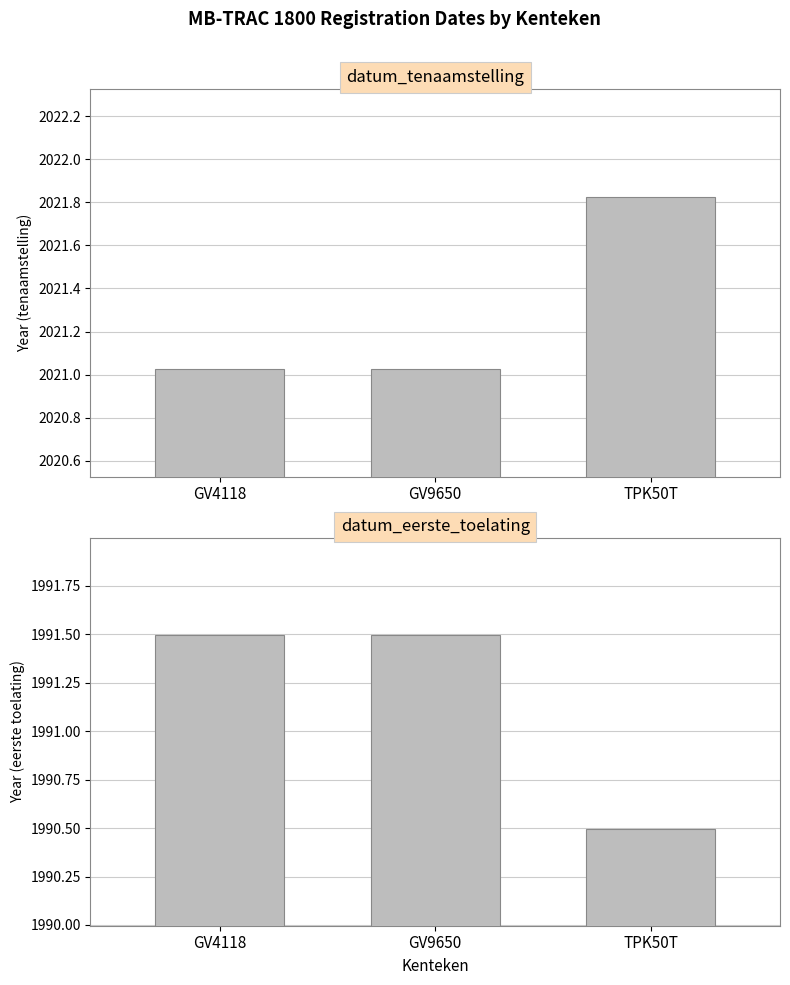

What is the smallest value displayed?

1990.5